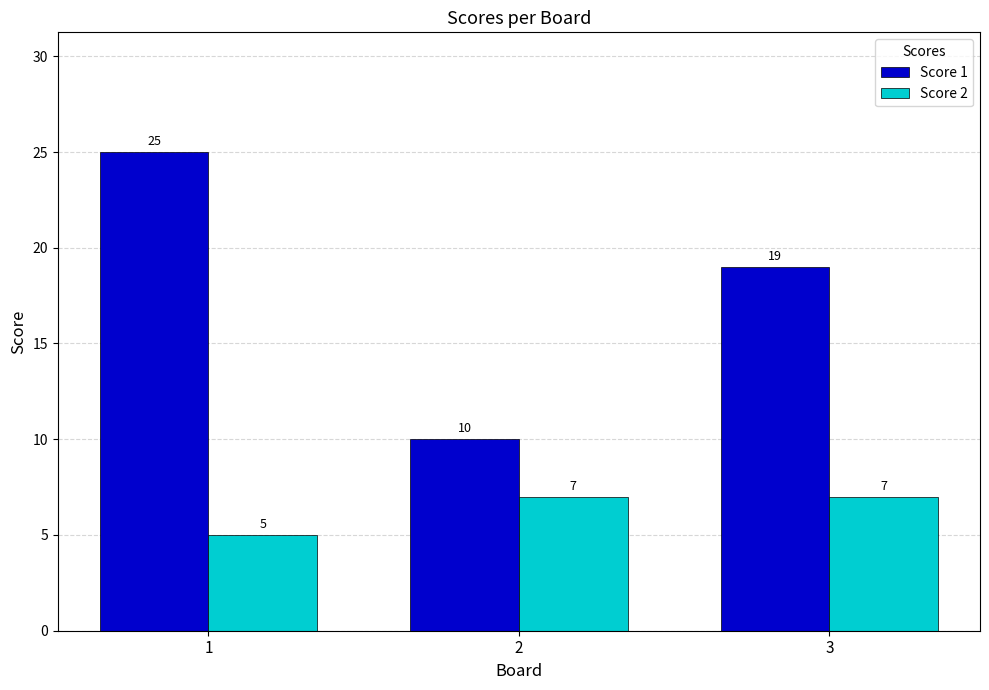

What is the difference between the Score 1 values at 3 and 2?

9